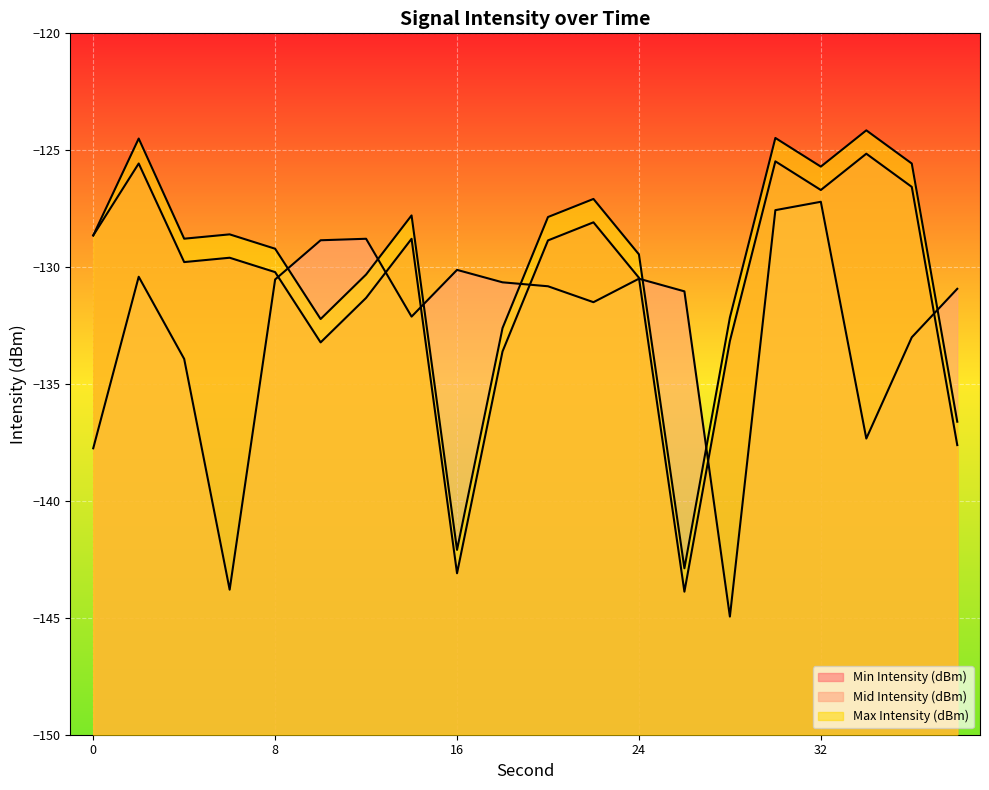

True or false: Max Intensity (dBm) has a value of -125.7 at 32.

True